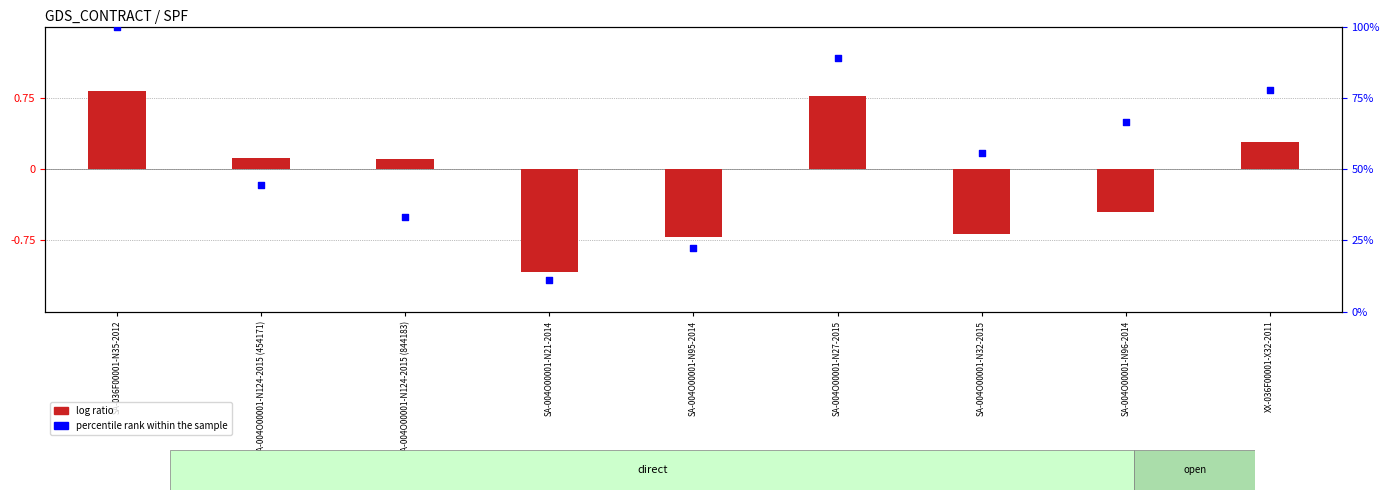

At how many categories does at least one series exceed 42?

6